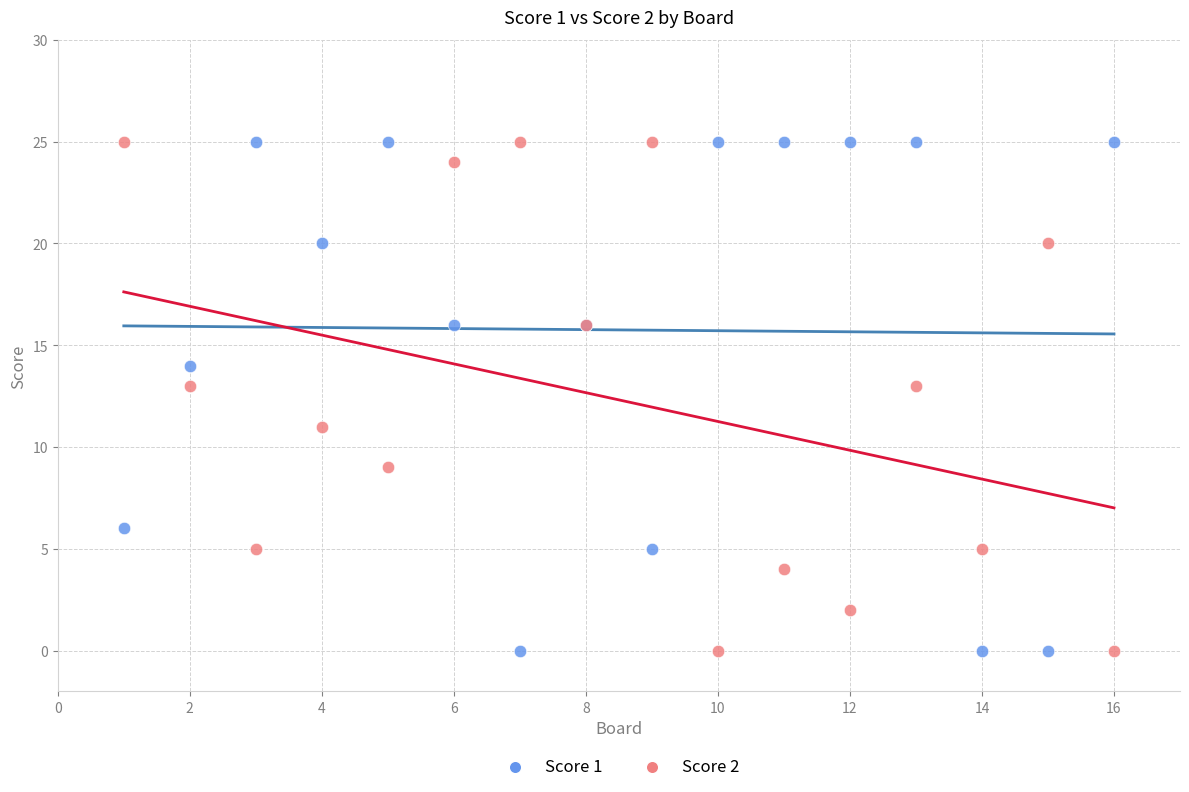

What is the X range (max minus min) for the scatter plot?

15